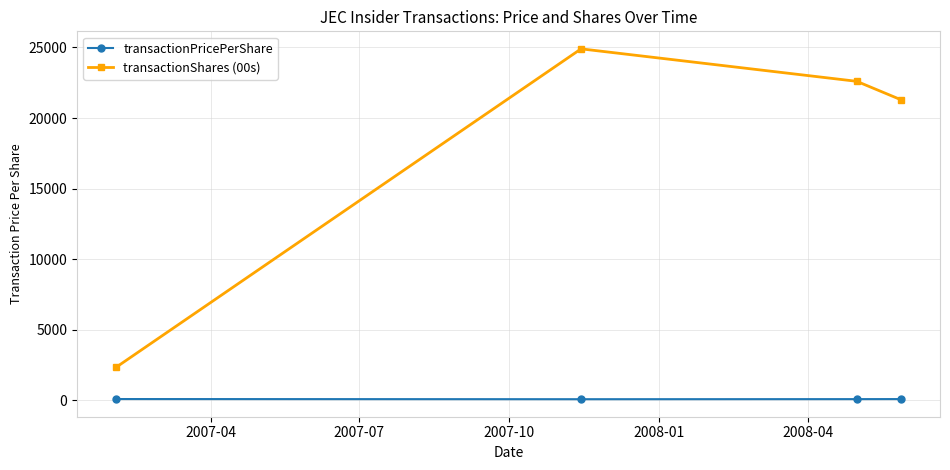

What is the average value of the transactionPricePerShare series?

88.4